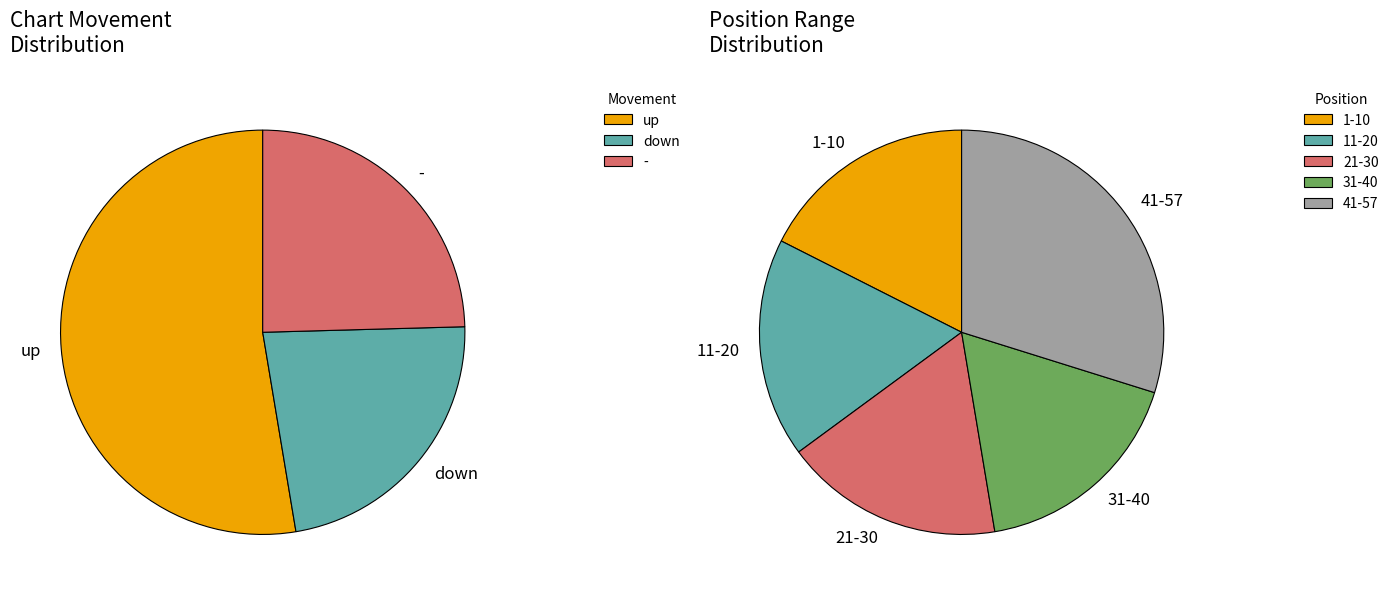

Which category has the biggest portion of the pie?

up